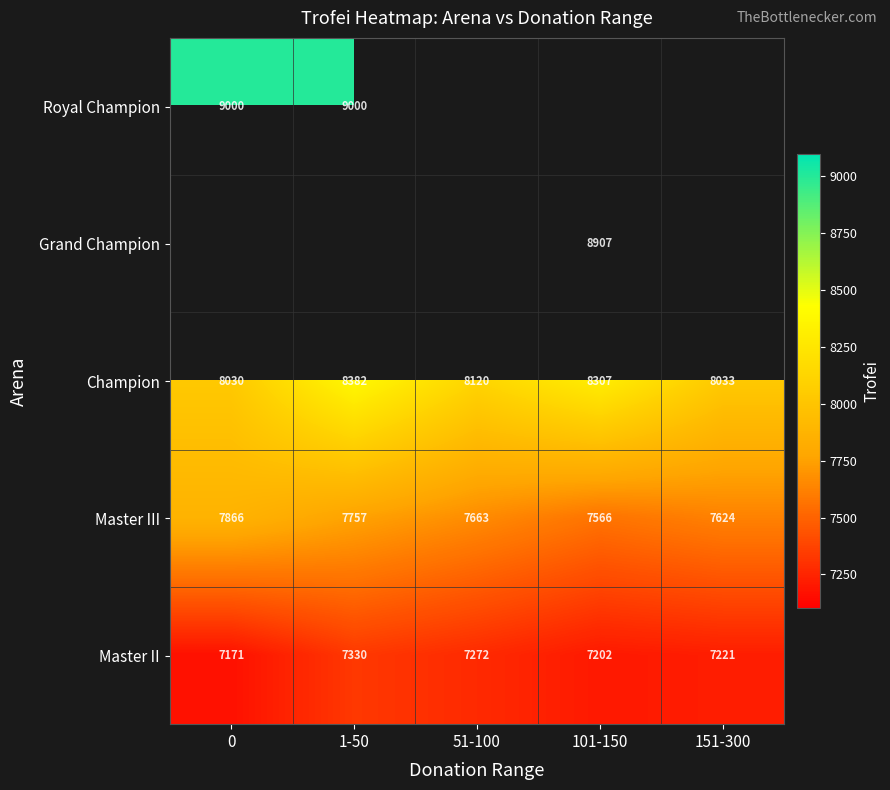

List the labels in order of Champion value, largest first.

1-50, 101-150, 51-100, 151-300, 0